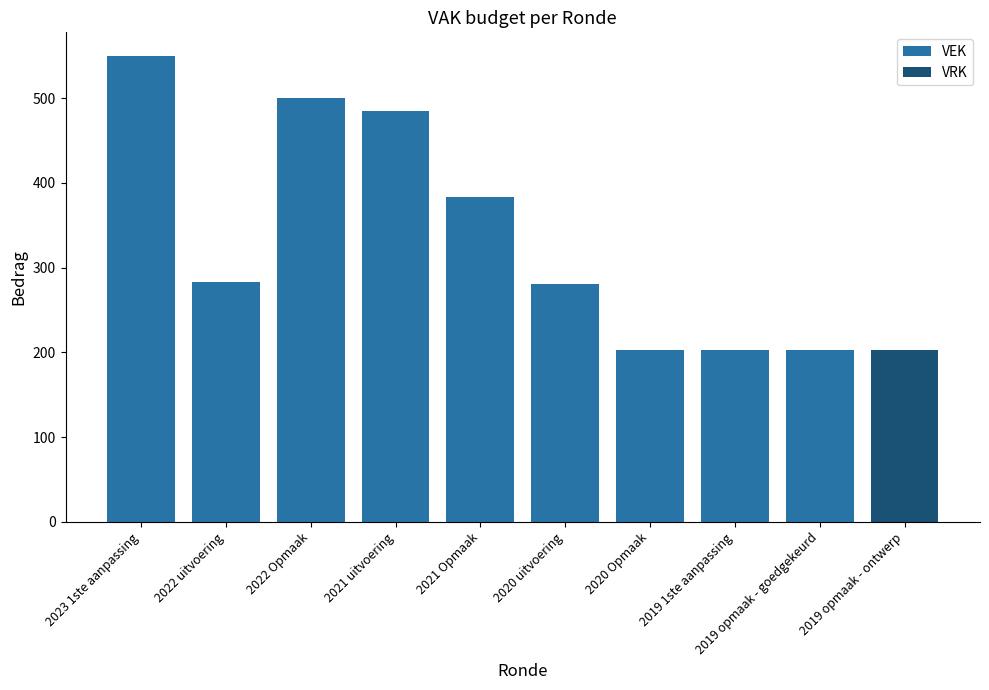

List the series in order of their peak value, highest first.

VEK, VRK